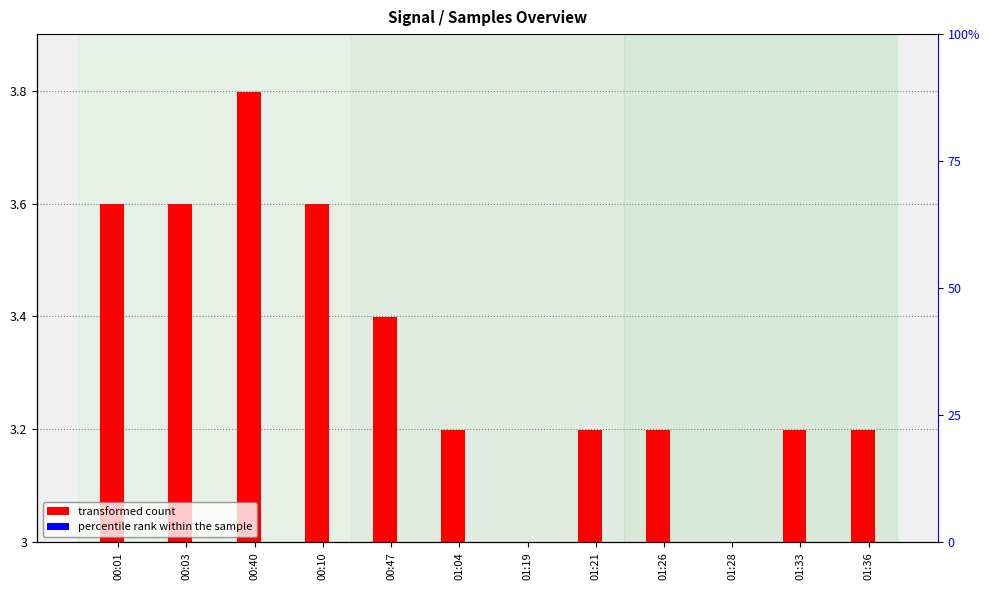

At how many categories does at least one series exceed 0?

10